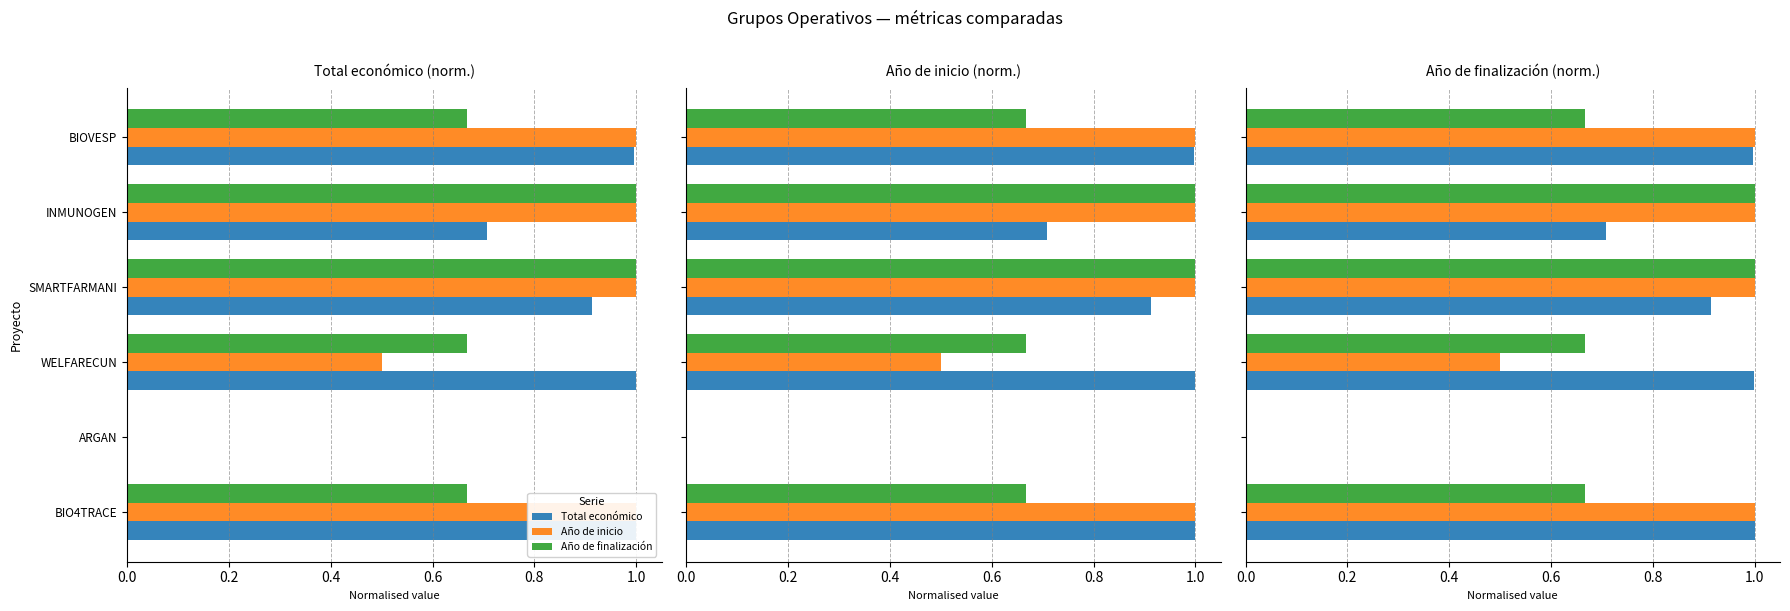

Are the bars horizontal?

Yes